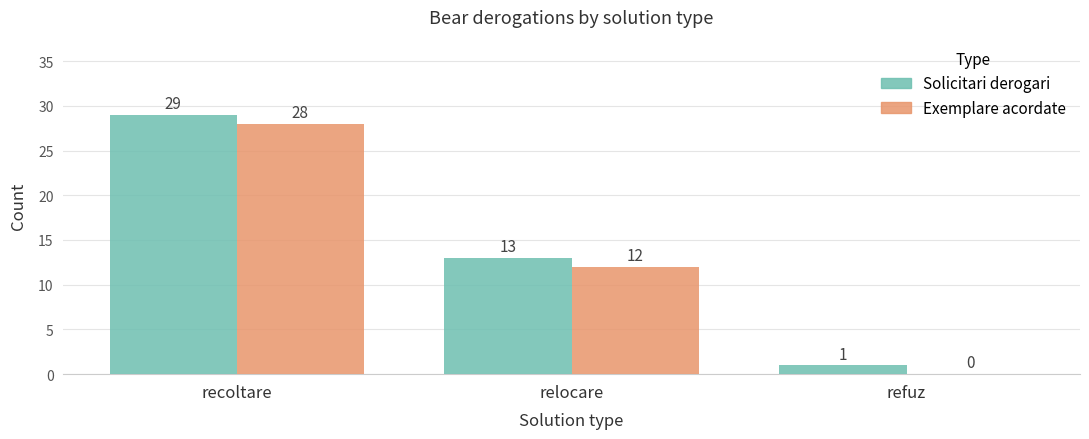

What is the sum of the Solicitari derogari values at relocare and recoltare?

42